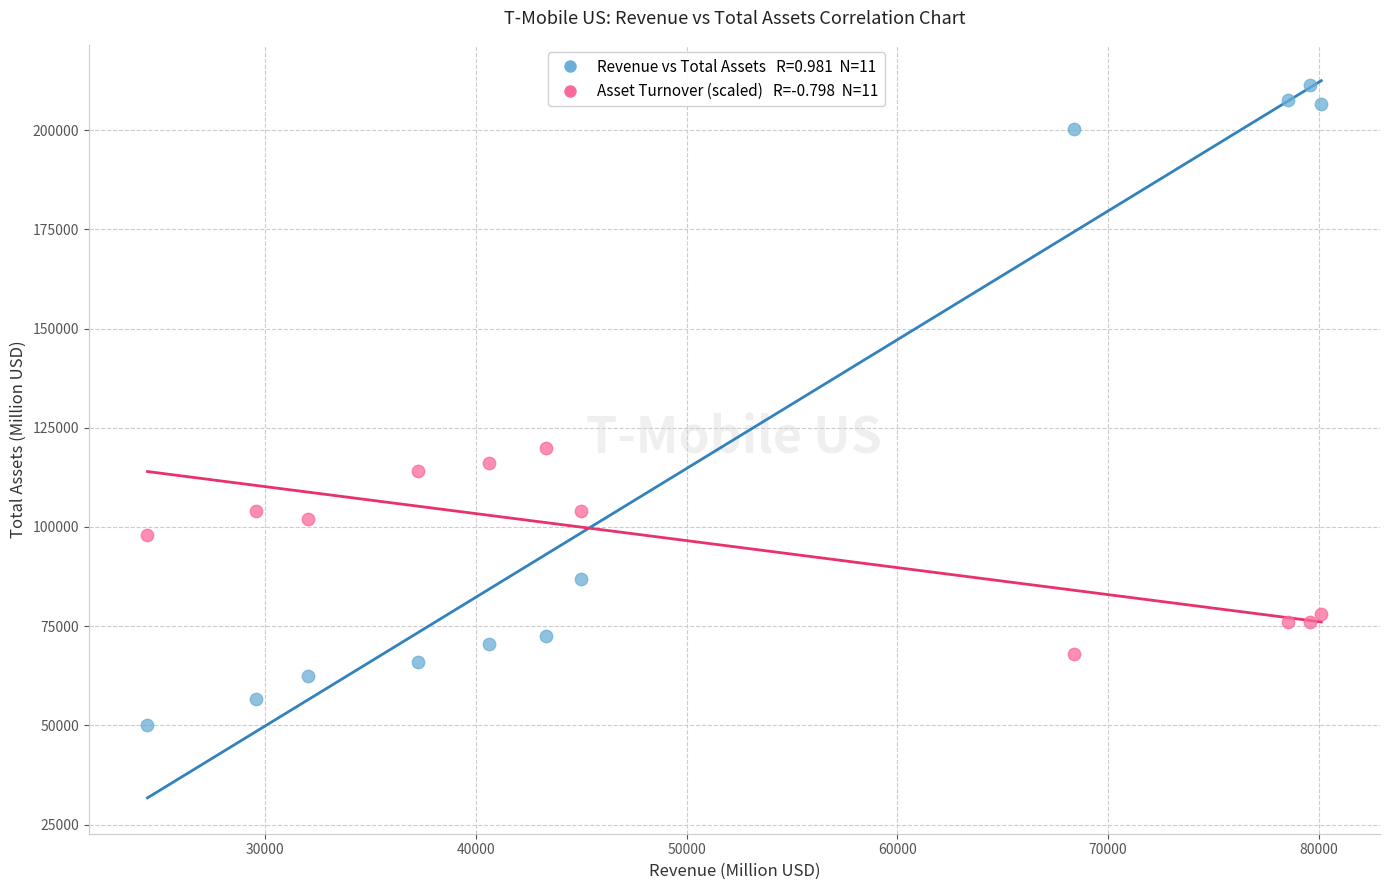

Across all data points, what is the range of Y values (max minus min)?

161385.0